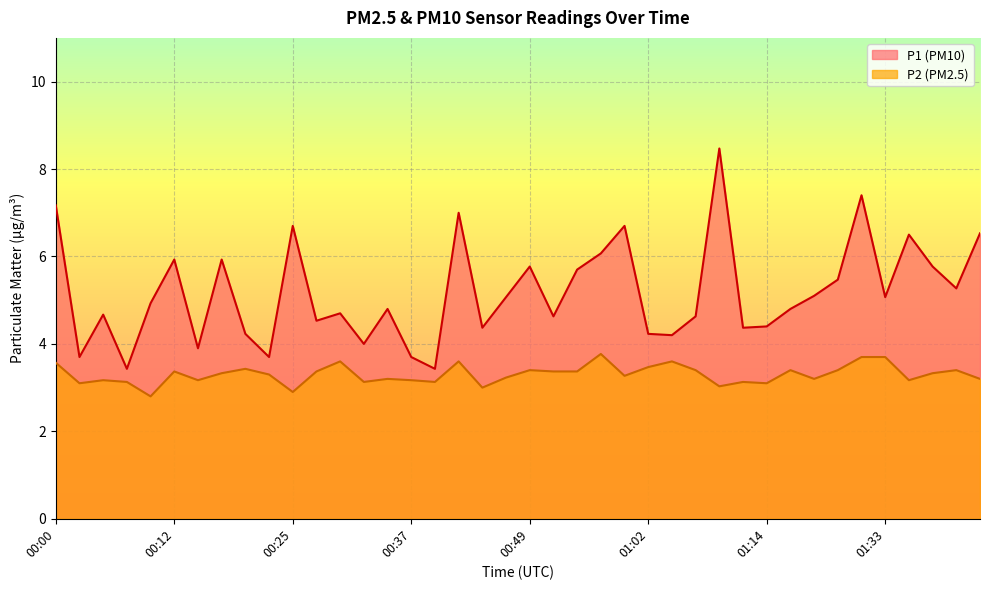

What is the difference between the highest and lowest values at 01:43?

3.3